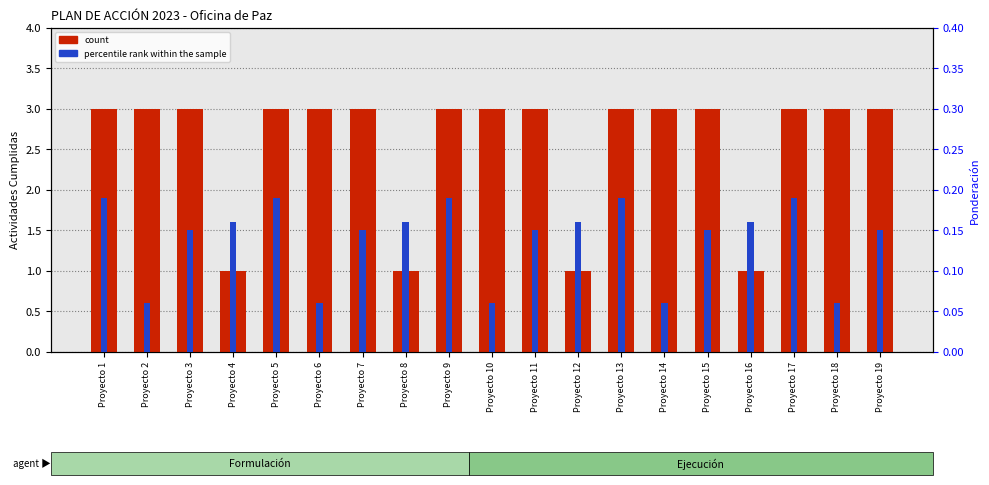

What is the value of the percentile rank within the sample bar at the 15th from the left?

0.1